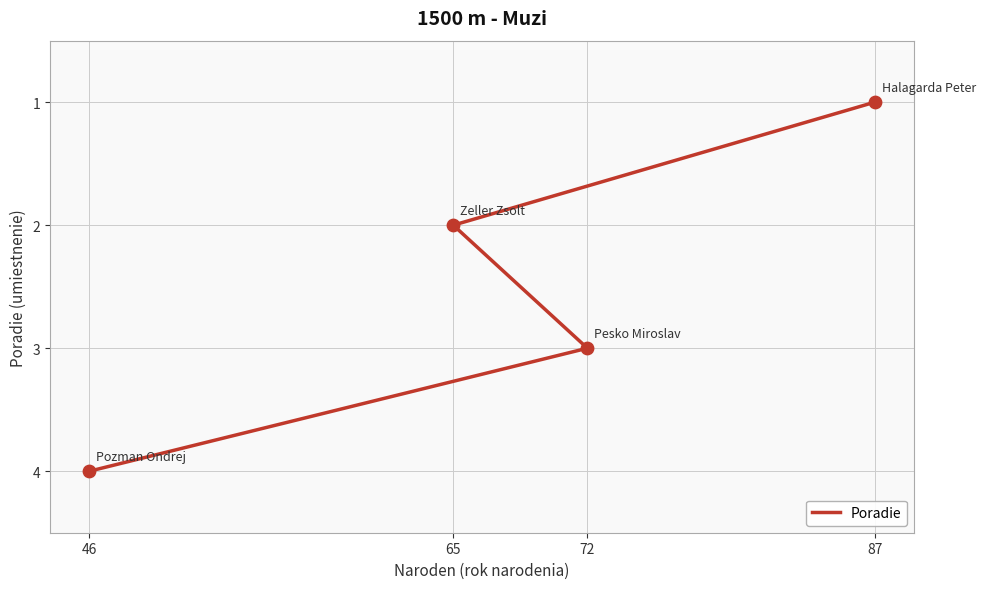

What is the ratio of the value at 46 to the value at 72?

1.3